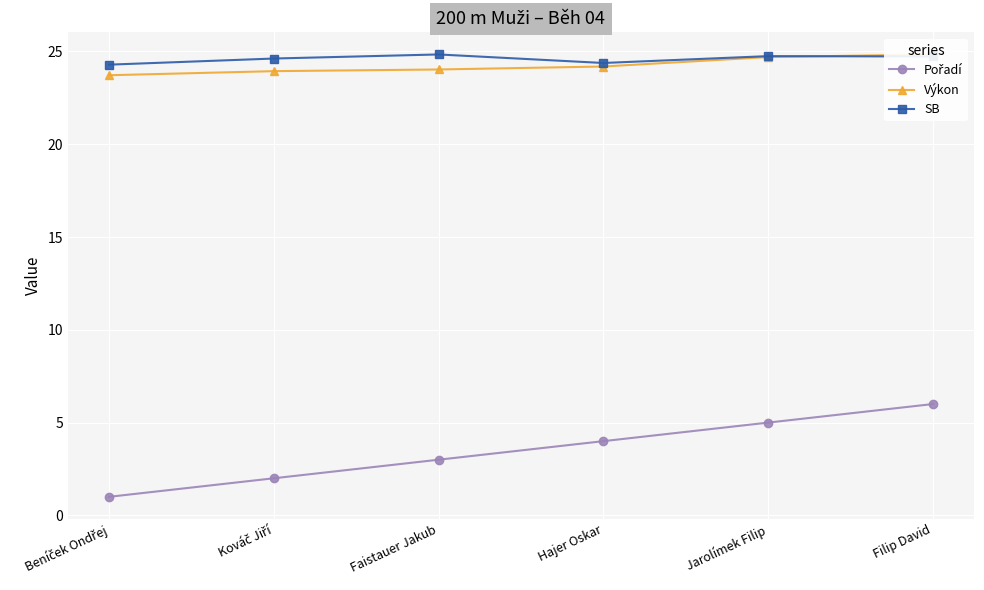

What is the spread (max minus min) of values at Filip David?

18.8